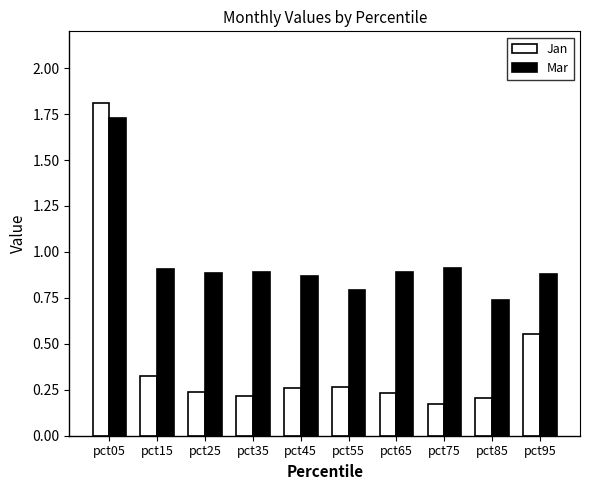

Which series has the largest total across all categories?

Mar